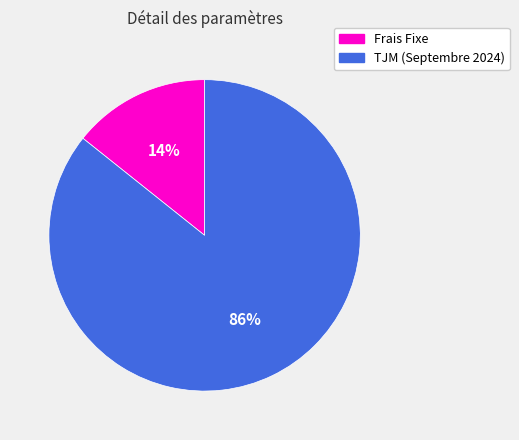

What is the ratio of the value at Frais Fixe to the value at TJM (Septembre 2024)?

0.2